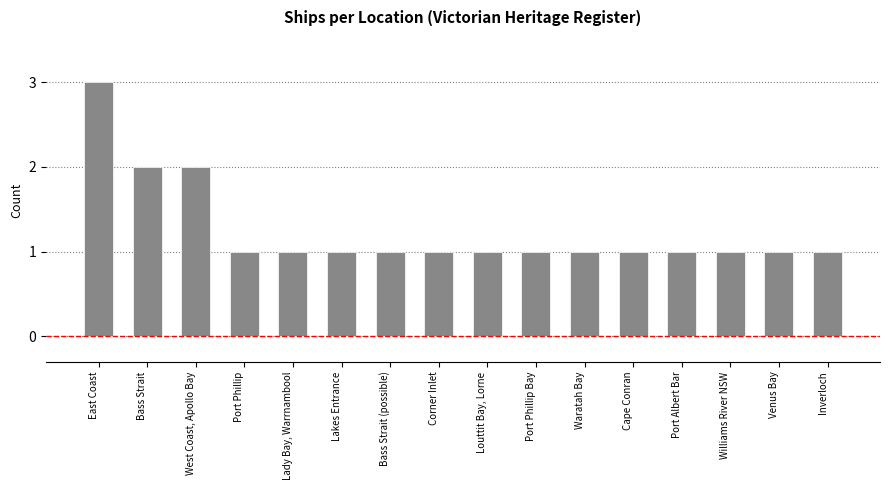

True or false: the data shows 2 at Lakes Entrance.

False